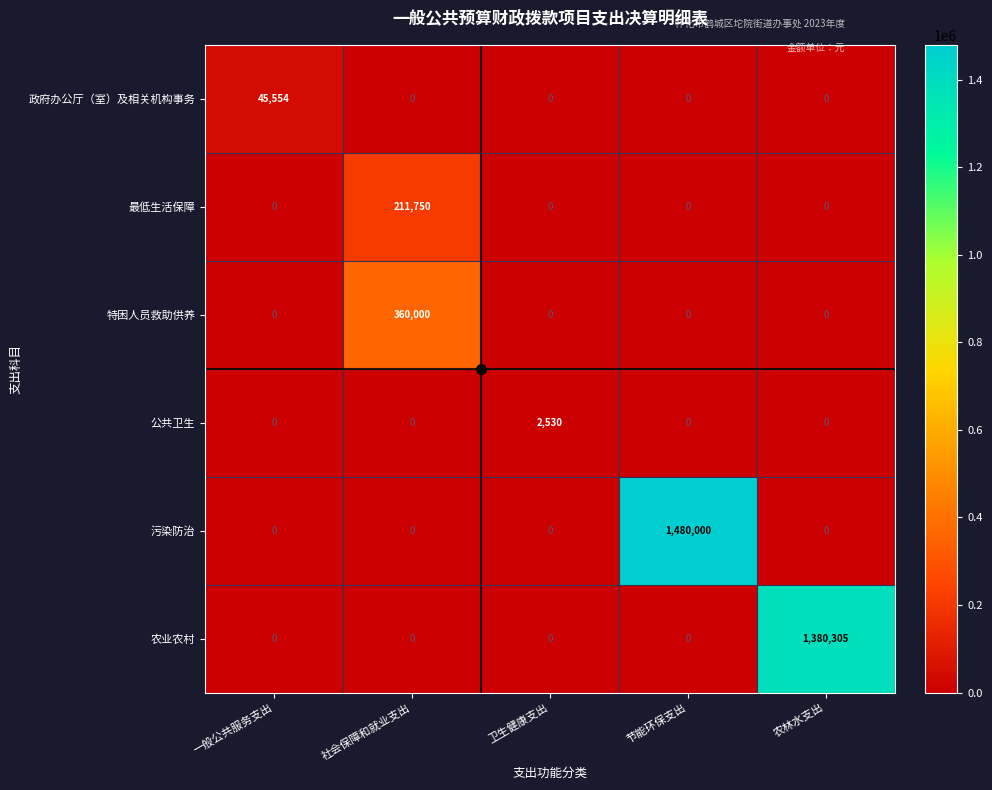

True or false: 公共卫生 has a value of 776 at 一般公共服务支出.

False